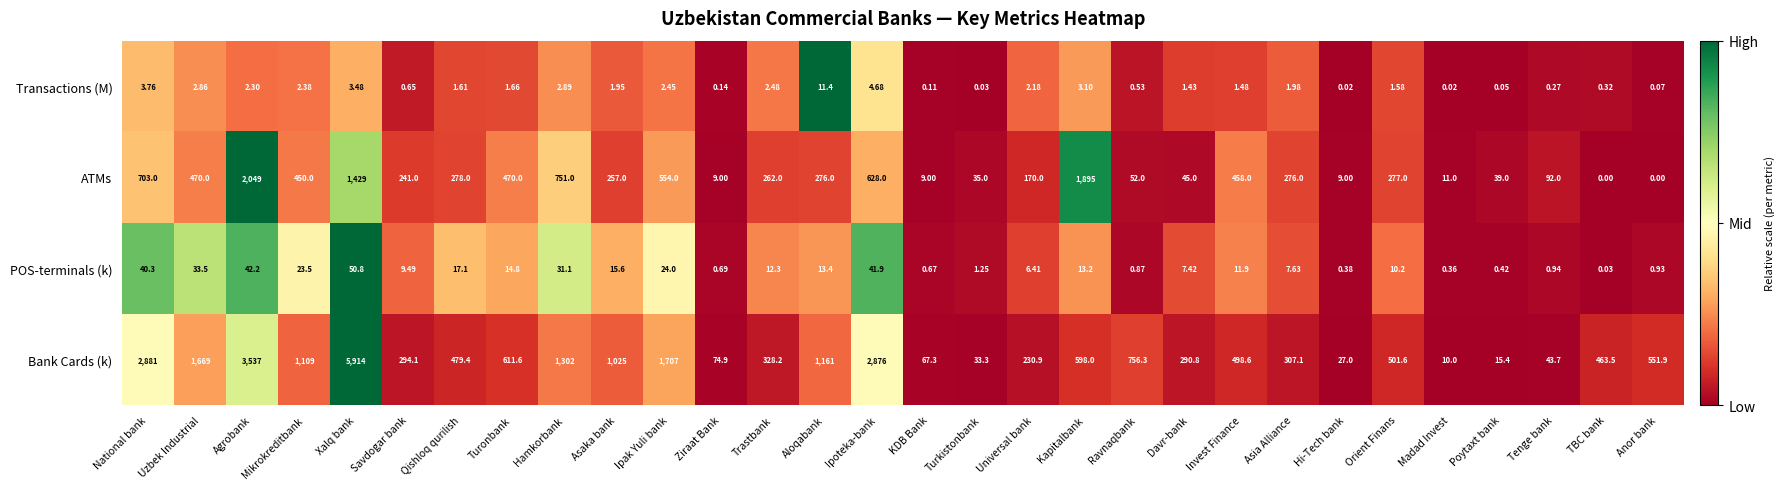

At which label is ATMs closest to 1024?

Hamkorbank